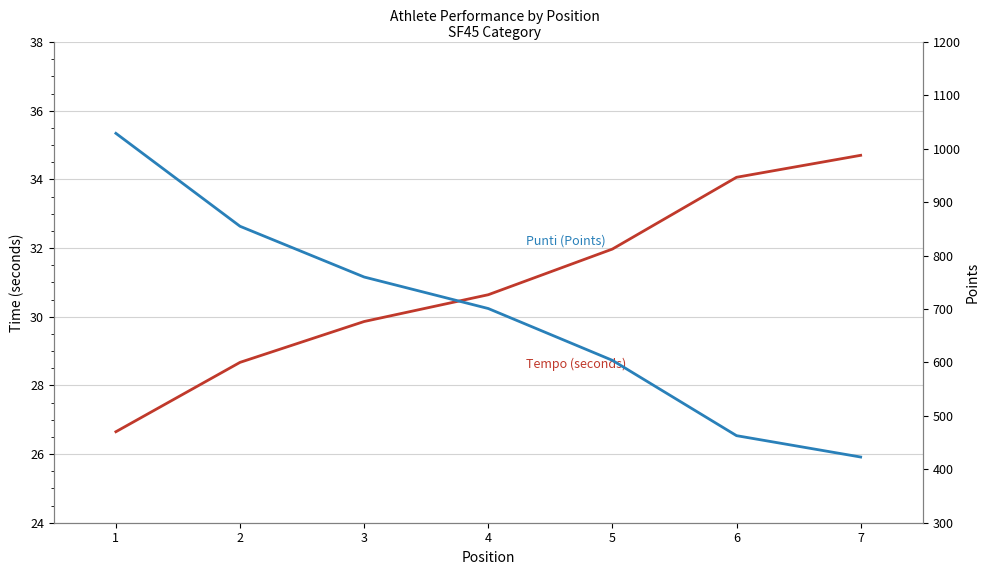

What are all the series names shown in the legend?

Tempo (seconds), Punti (Points)